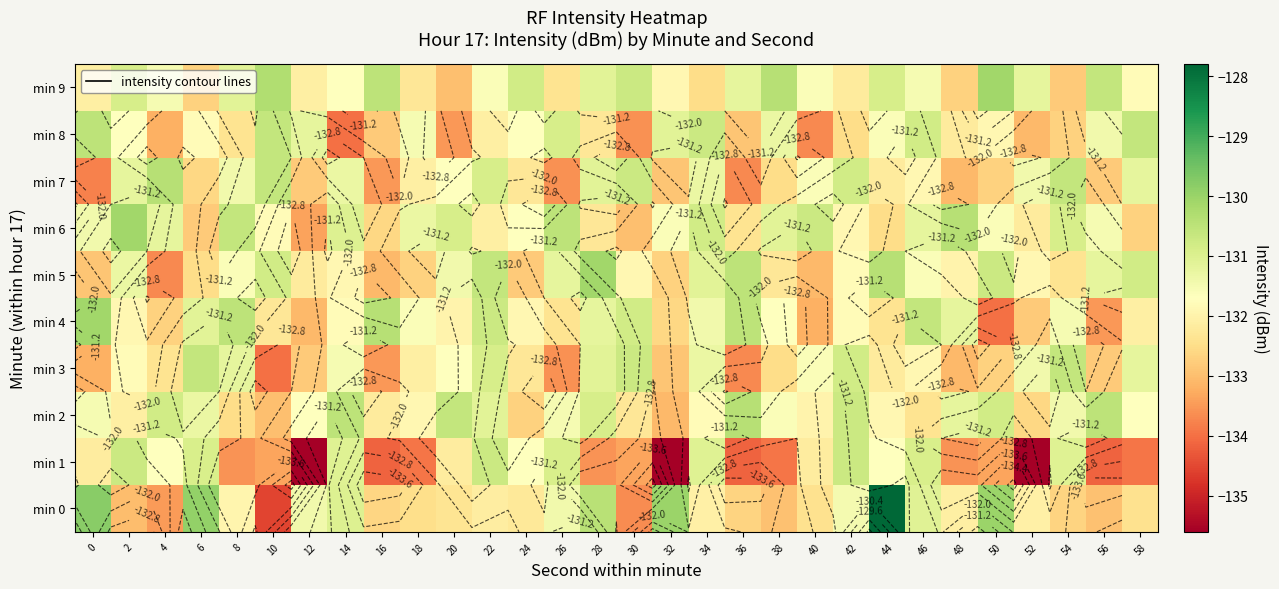

List the labels in order of min 9 value, smallest first.

20, 54, 6, 48, 34, 26, 18, 42, 0, 12, 32, 58, 14, 22, 40, 4, 46, 36, 52, 8, 28, 2, 44, 24, 30, 56, 16, 38, 10, 50